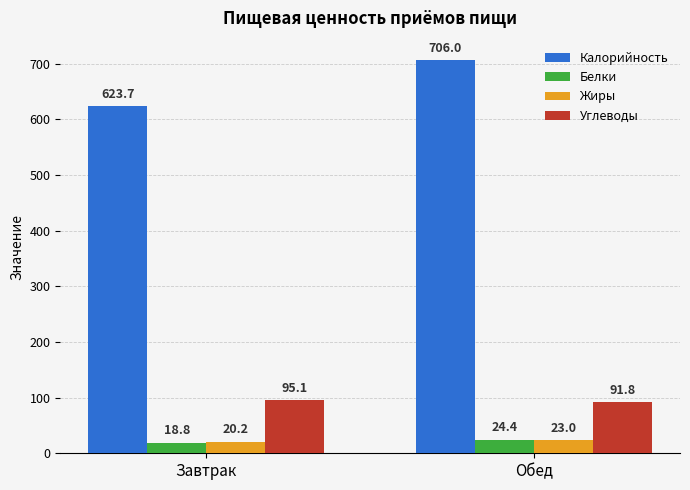

What is the sum of all Калорийность values?

1329.7